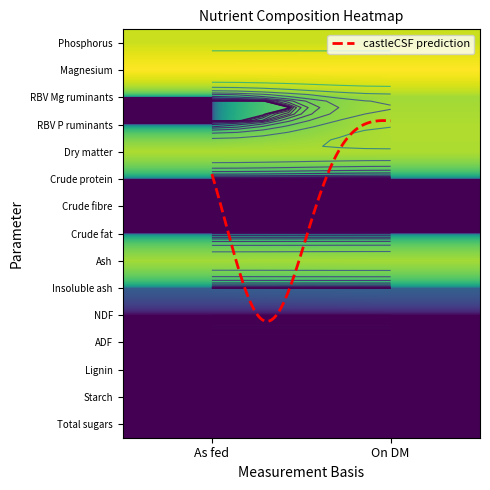

What is the sum of the Insoluble ash values at 0 and 1?

2.1